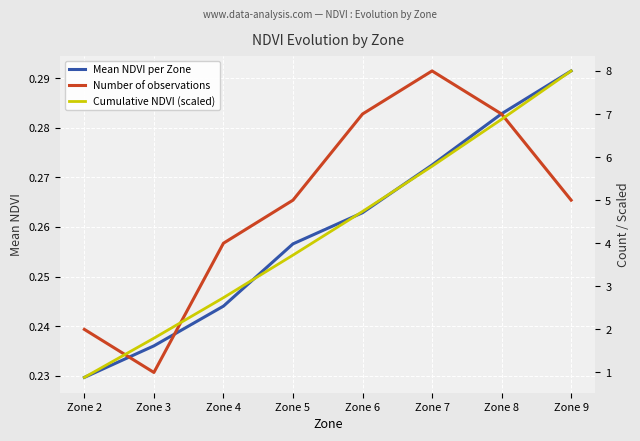

Rank the categories by Cumulative NDVI (scaled) value from lowest to highest.

Zone 2, Zone 3, Zone 4, Zone 5, Zone 6, Zone 7, Zone 8, Zone 9